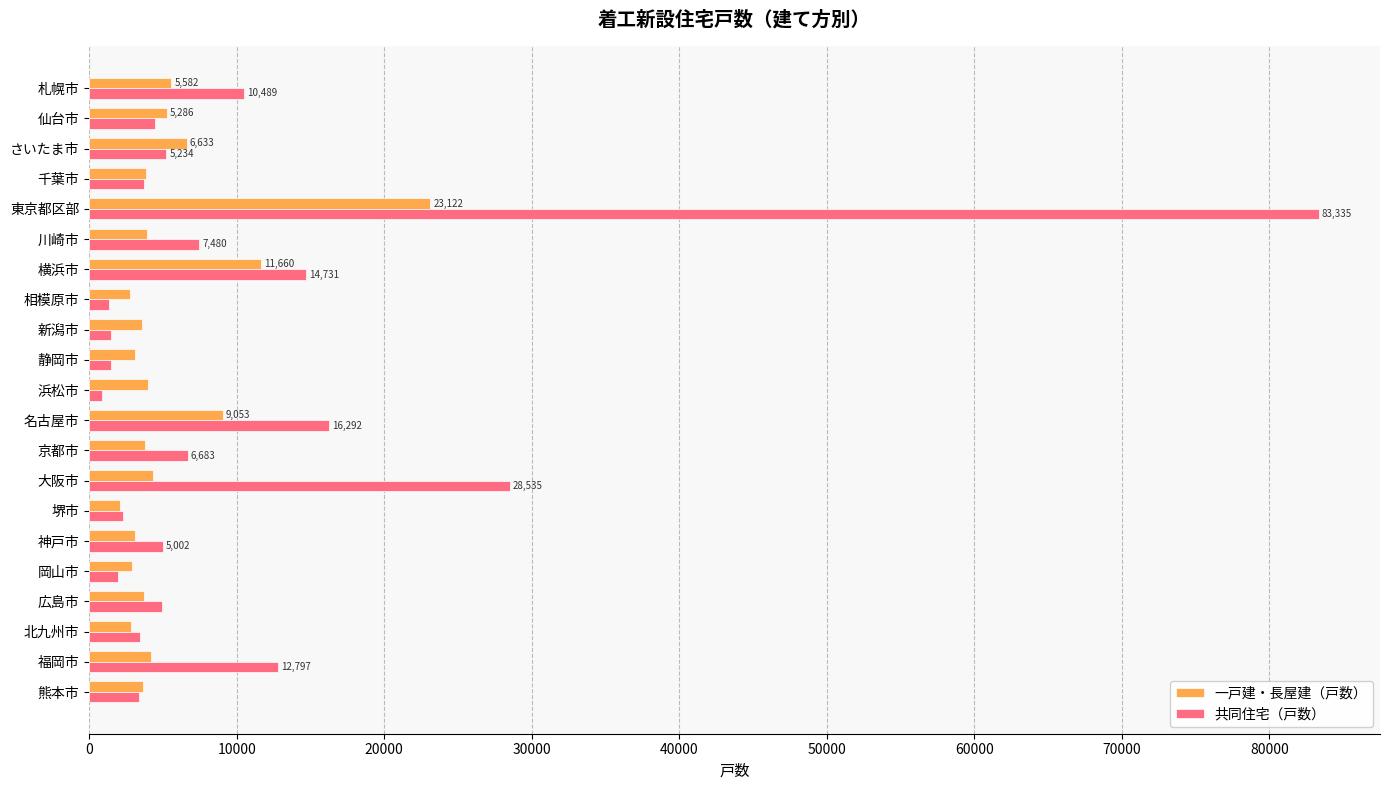

What is the smallest value displayed?

890